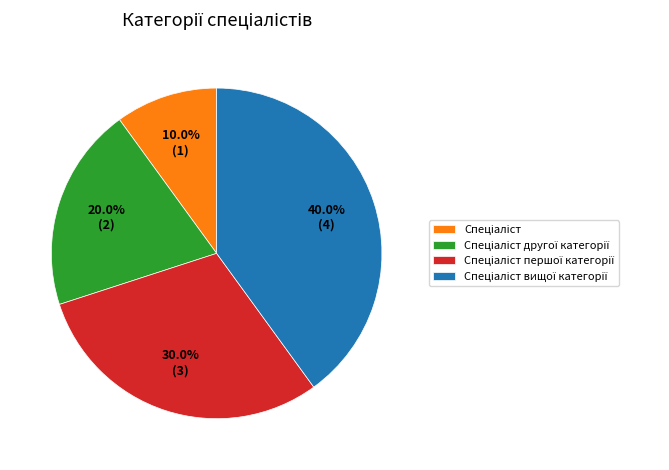

Is there any slice that represents more than half of the pie?

No